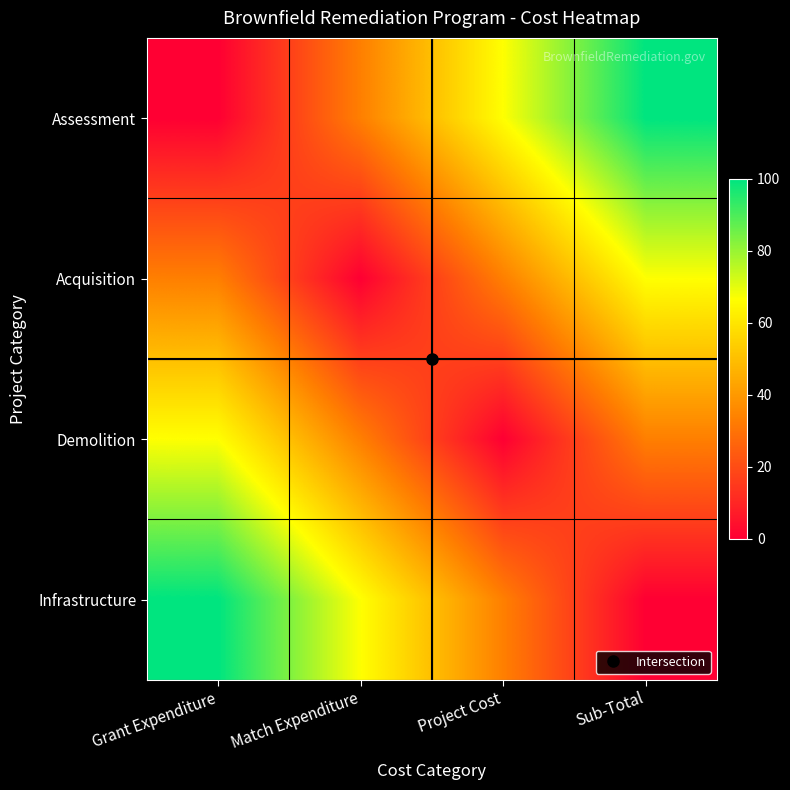

Reading left to right, transcribe all the data shown in this chart.

Assessment: Grant Expenditure=0.0	Match Expenditure=33.3	Project Cost=66.7	Sub-Total=100.0
Acquisition: Grant Expenditure=33.3	Match Expenditure=0.0	Project Cost=33.3	Sub-Total=66.7
Demolition: Grant Expenditure=66.7	Match Expenditure=33.3	Project Cost=0.0	Sub-Total=33.3
Infrastructure: Grant Expenditure=100.0	Match Expenditure=66.7	Project Cost=33.3	Sub-Total=0.0